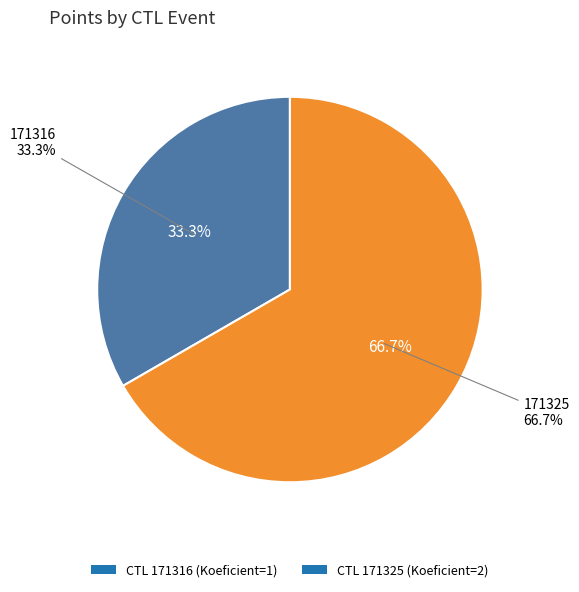

What is the largest slice in the pie chart?

171325